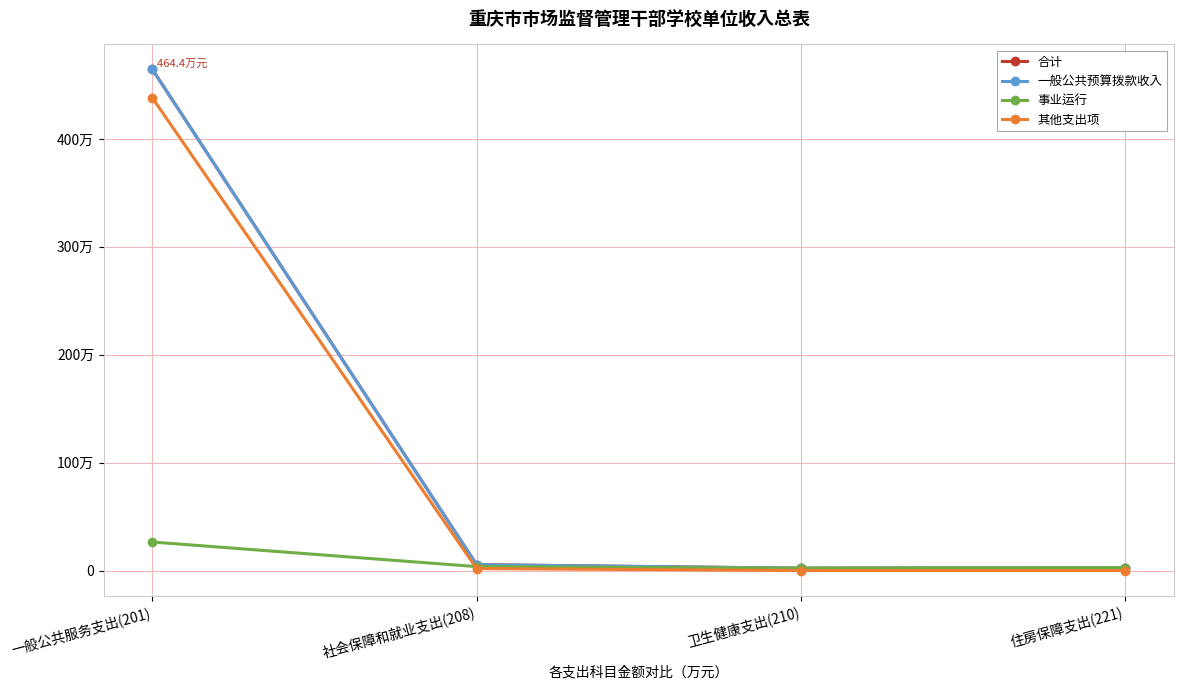

Is this an area chart (filled region under the line)?

No